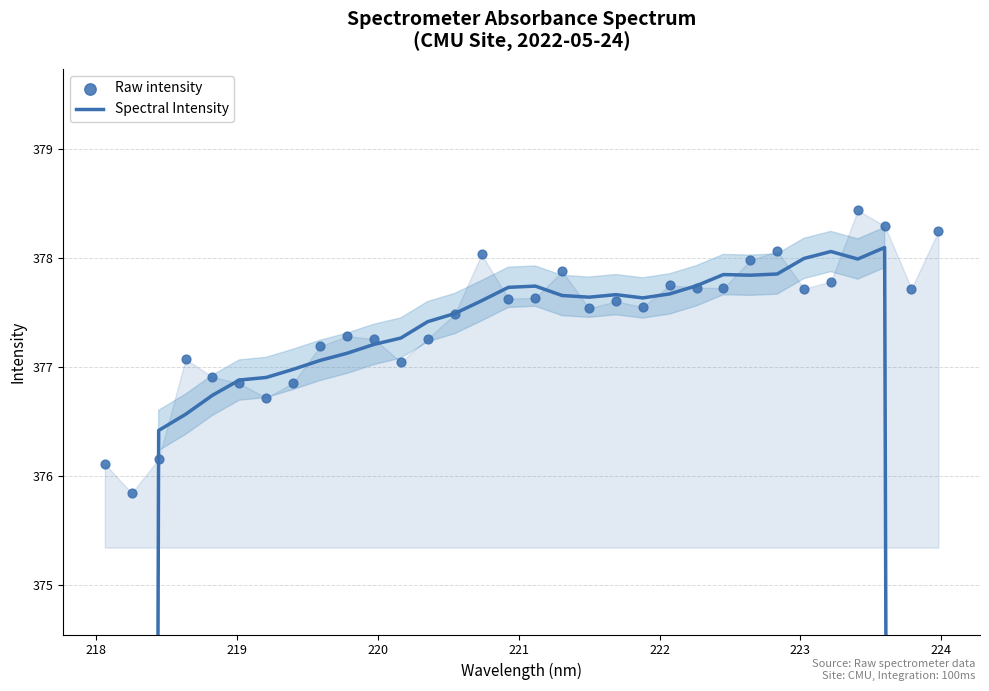

What are all the series names shown in the legend?

Spectral Intensity, Raw intensity